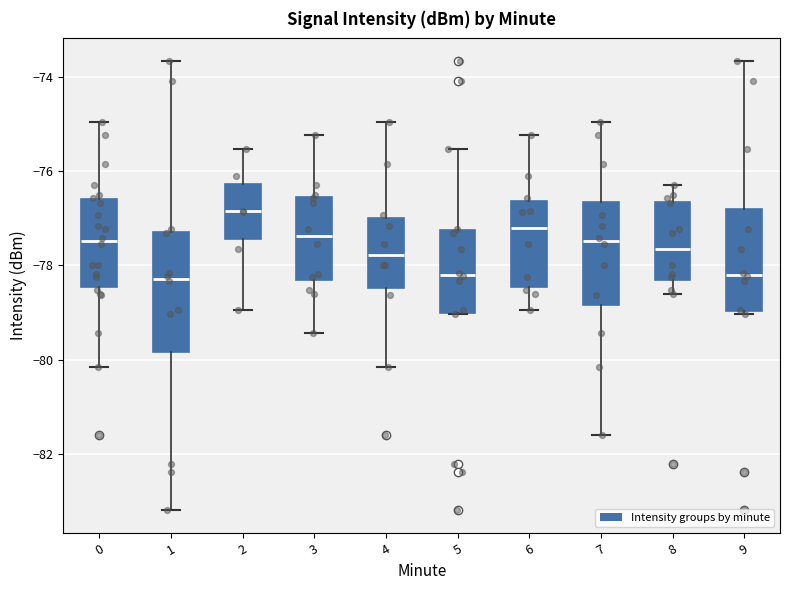

Which box has the highest median line?

2